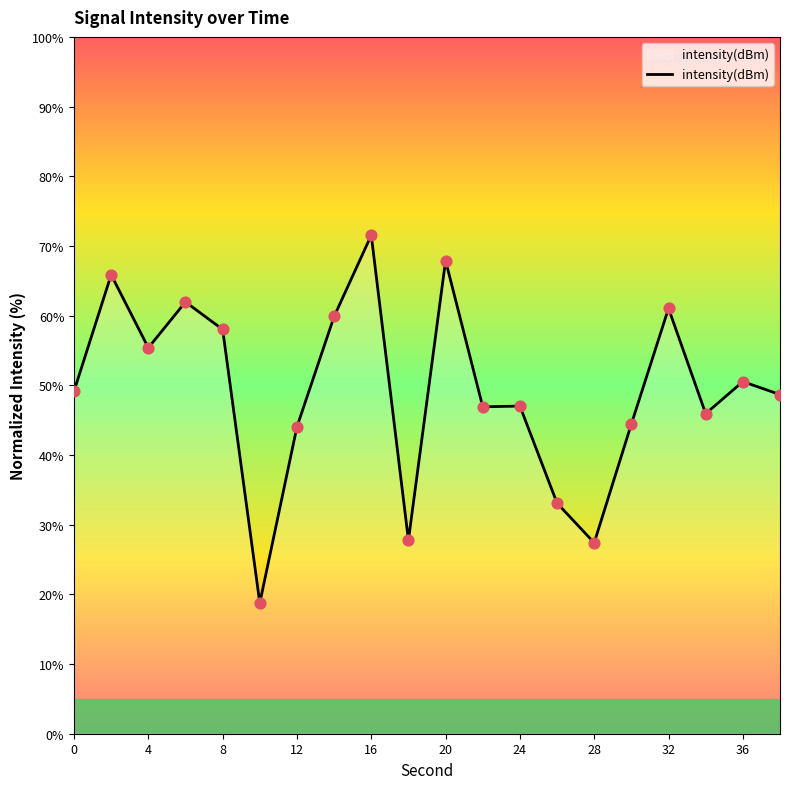

What is the difference between the maximum and minimum values?

52.8